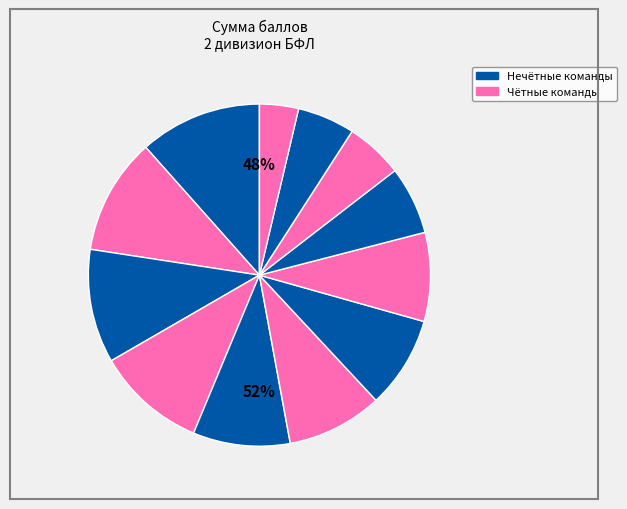

How many slices are in this pie chart?

12